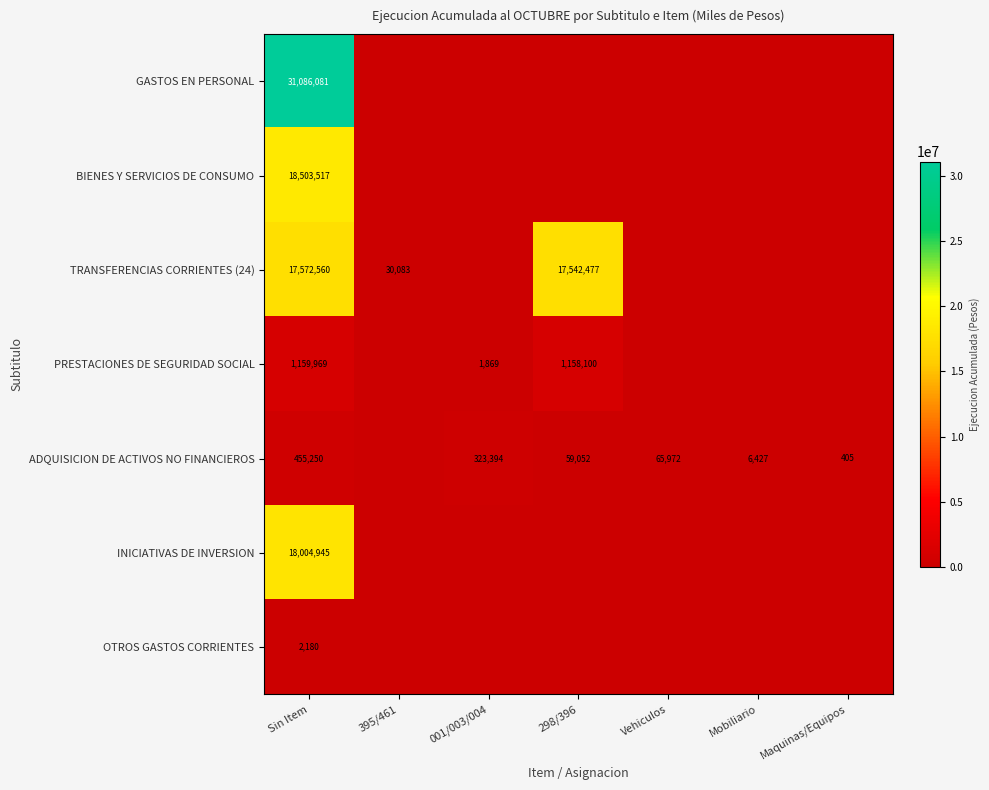

The TRANSFERENCIAS CORRIENTES (24) series shows 17572560 at Sin Item. True or false?

True